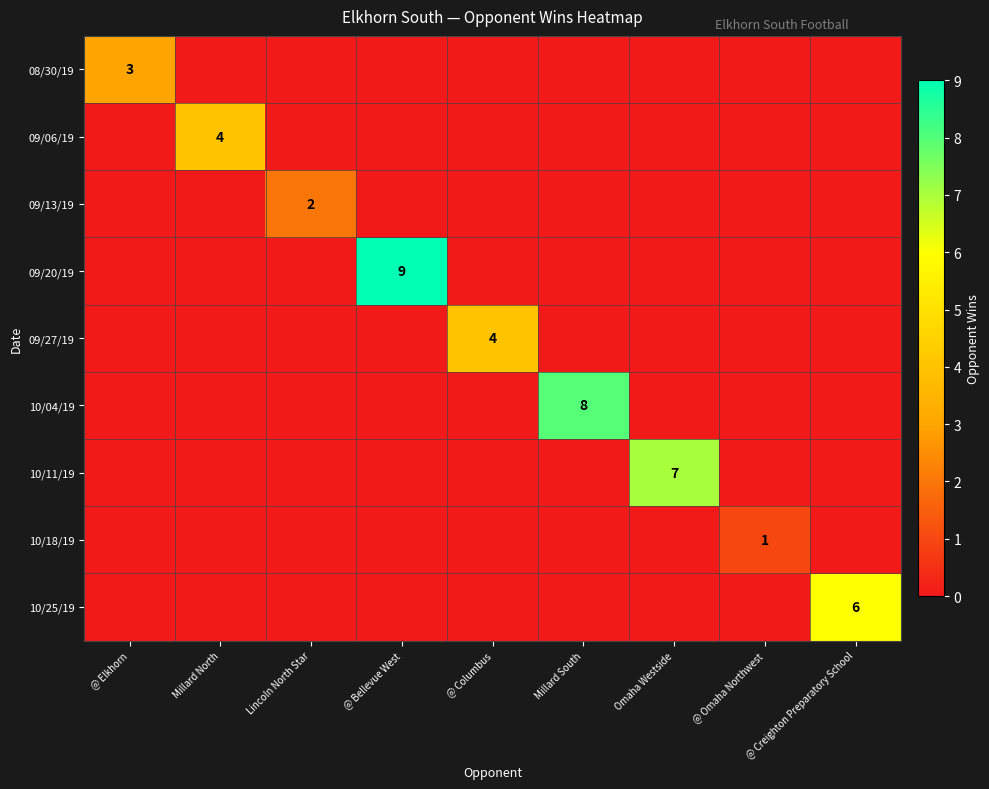

How many positive values does the 09/20/19 series have?

1